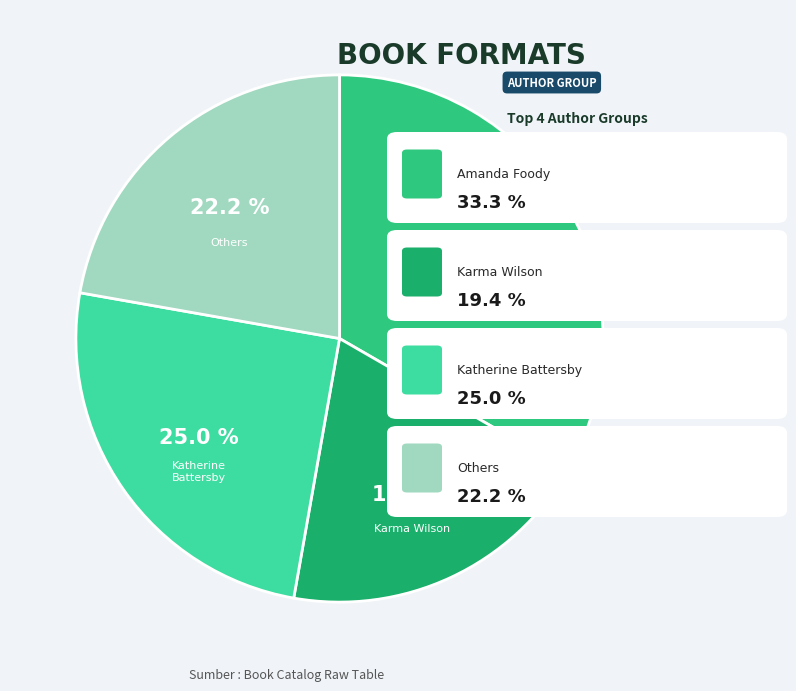

Is Amanda Foody the majority of the pie?

No